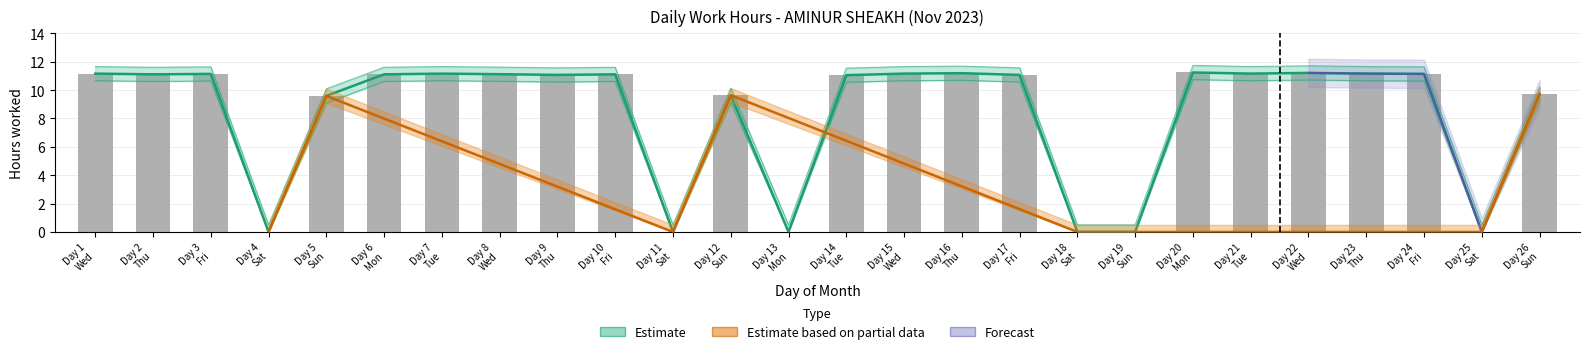

What is the sum of all Low_upper values?

231.3